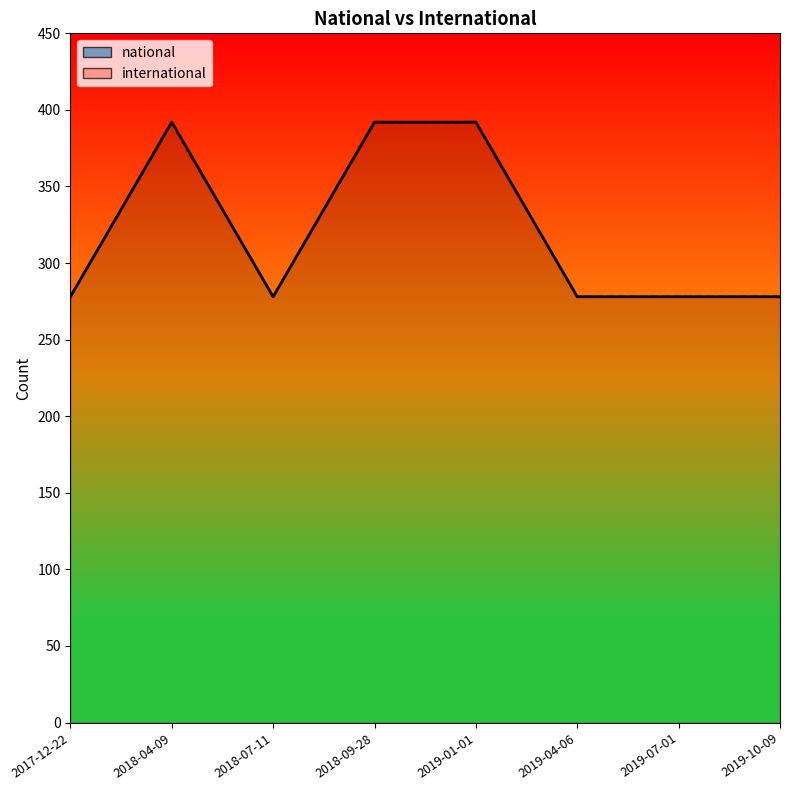

Approximately how many times larger is the value at 2019-07-01 compared to 2018-04-09?

0.7